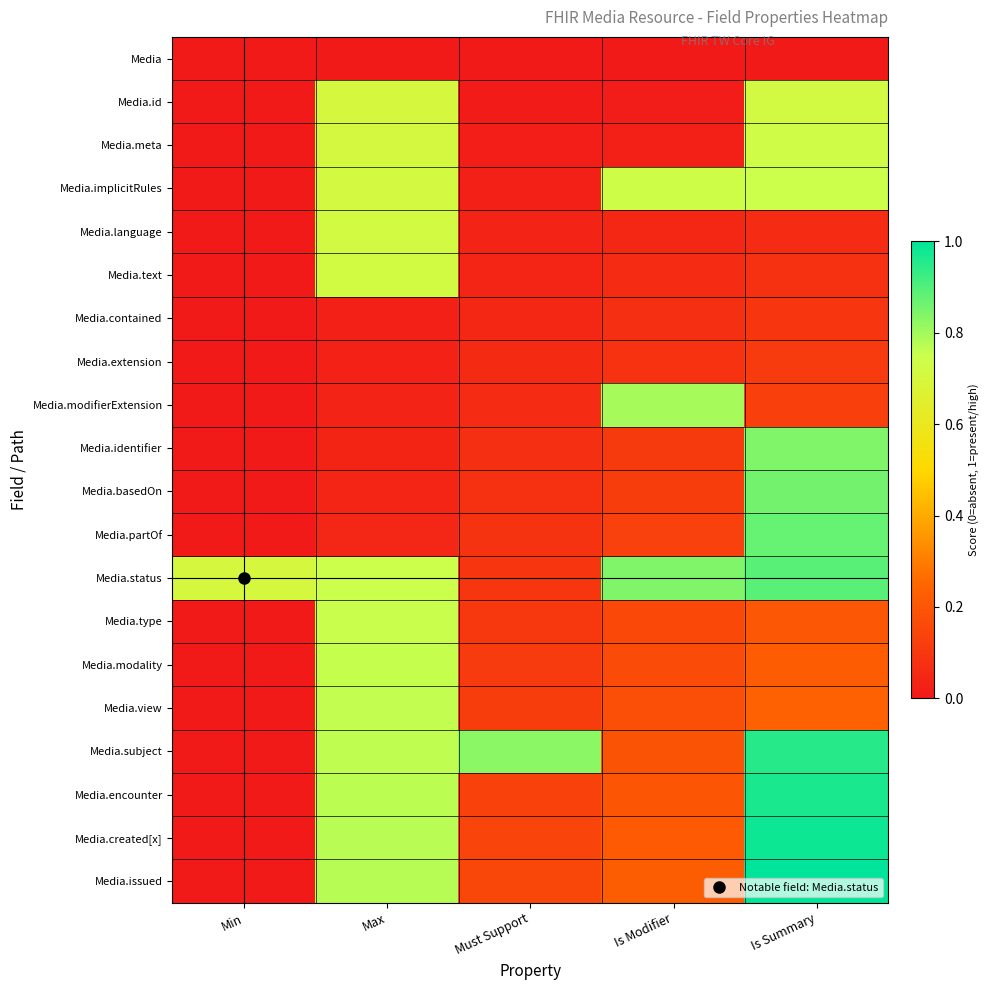

Which has a higher value, Max or Is Modifier?

Max